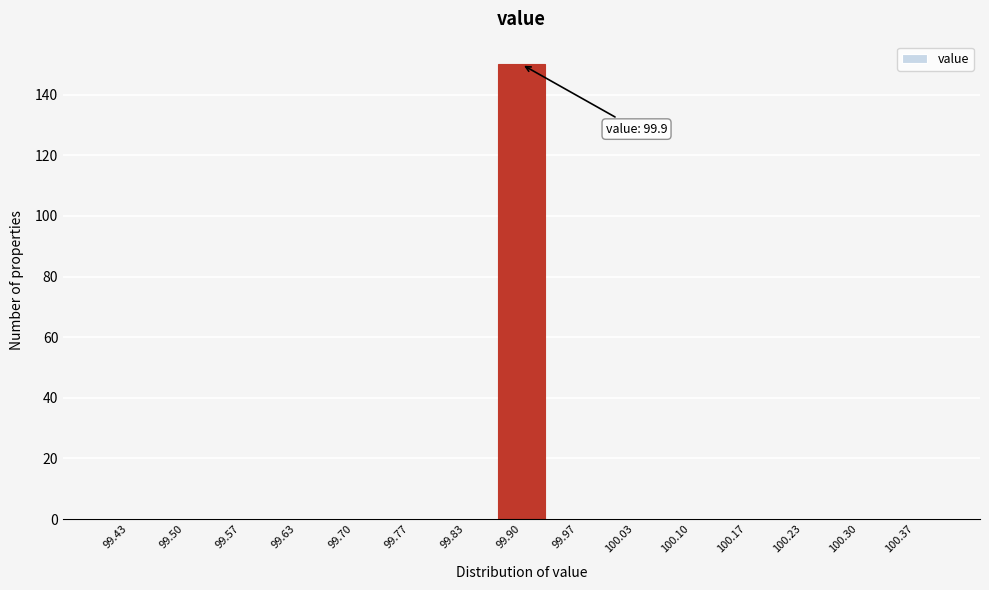

Reading left to right, what are all the values shown in this chart?

99.43=0	99.50=0	99.57=0	99.63=0	99.70=0	99.77=0	99.83=0	99.90=150	99.97=0	100.03=0	100.10=0	100.17=0	100.23=0	100.30=0	100.37=0